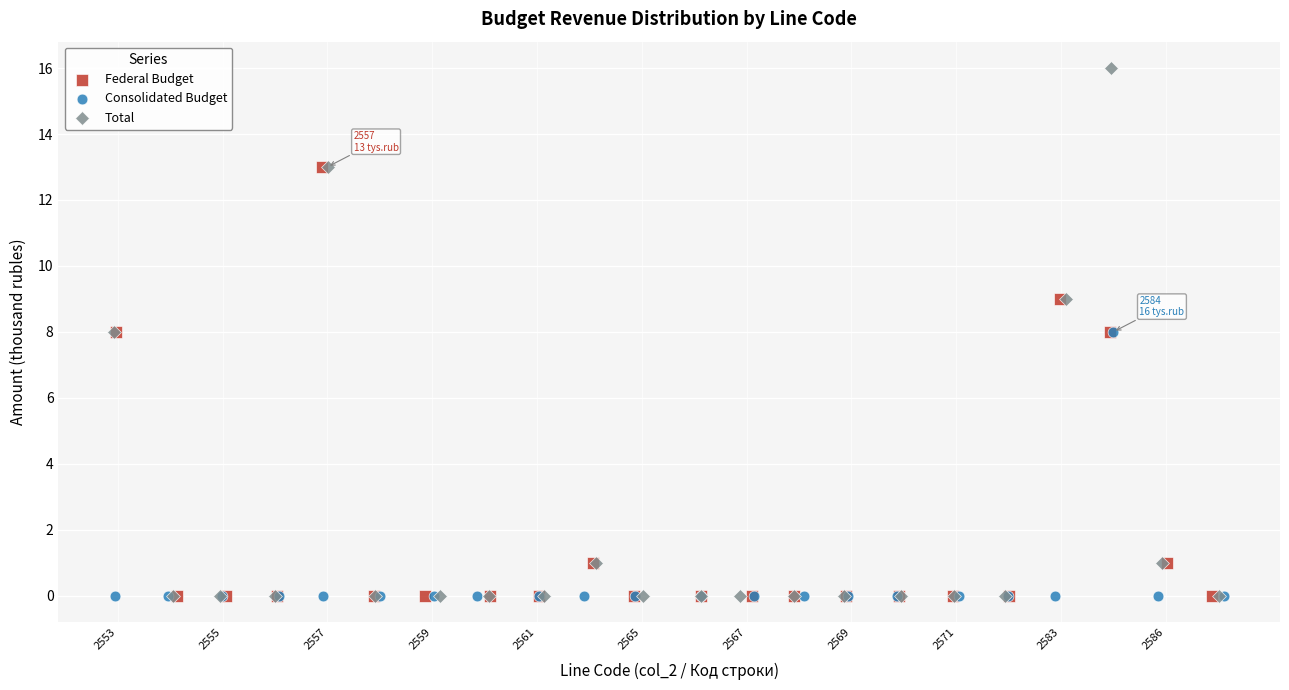

Which series reaches the maximum Y coordinate?

Total